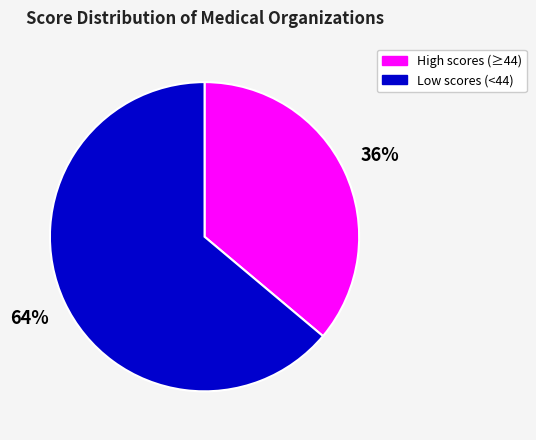

To the nearest percent, what percentage of the pie is Low scores (<44)?

64%